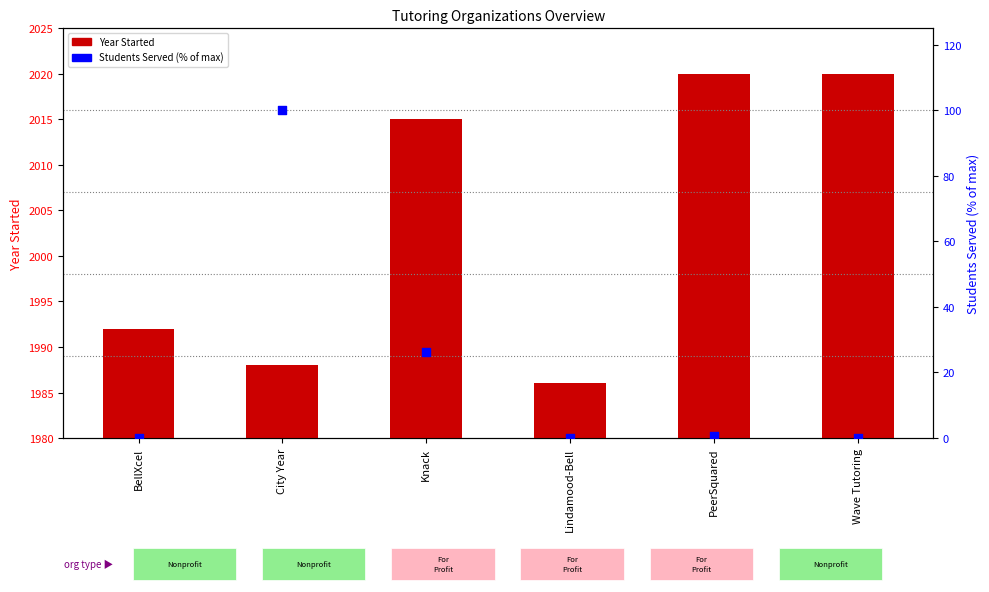

What are all the series names shown in the legend?

Year Started, Students Served (% of max)